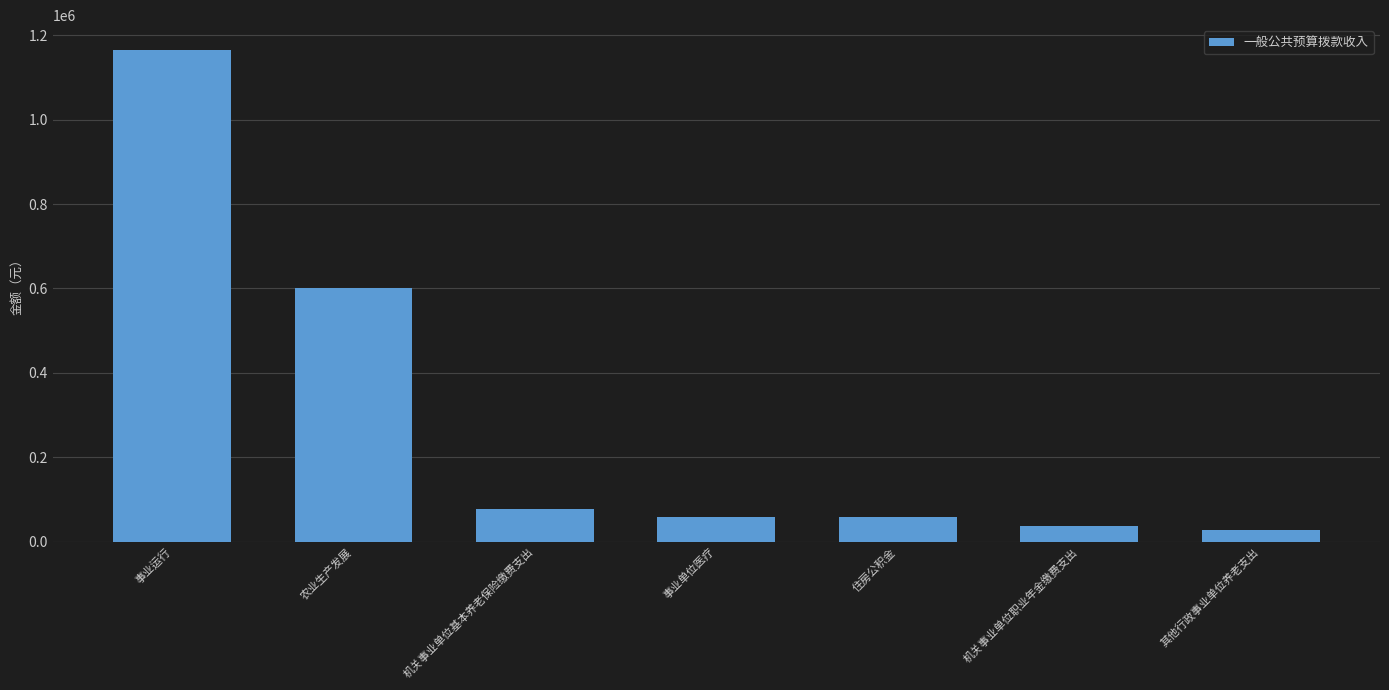

What is the label of the 2nd bar from the left?

农业生产发展